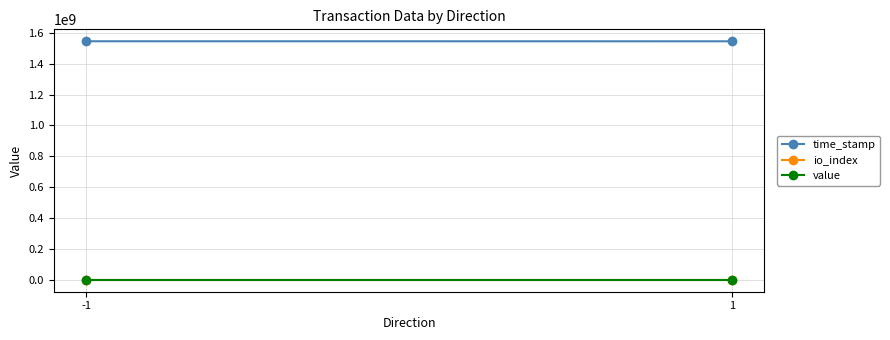

At which category is the sum across all series the highest?

-1